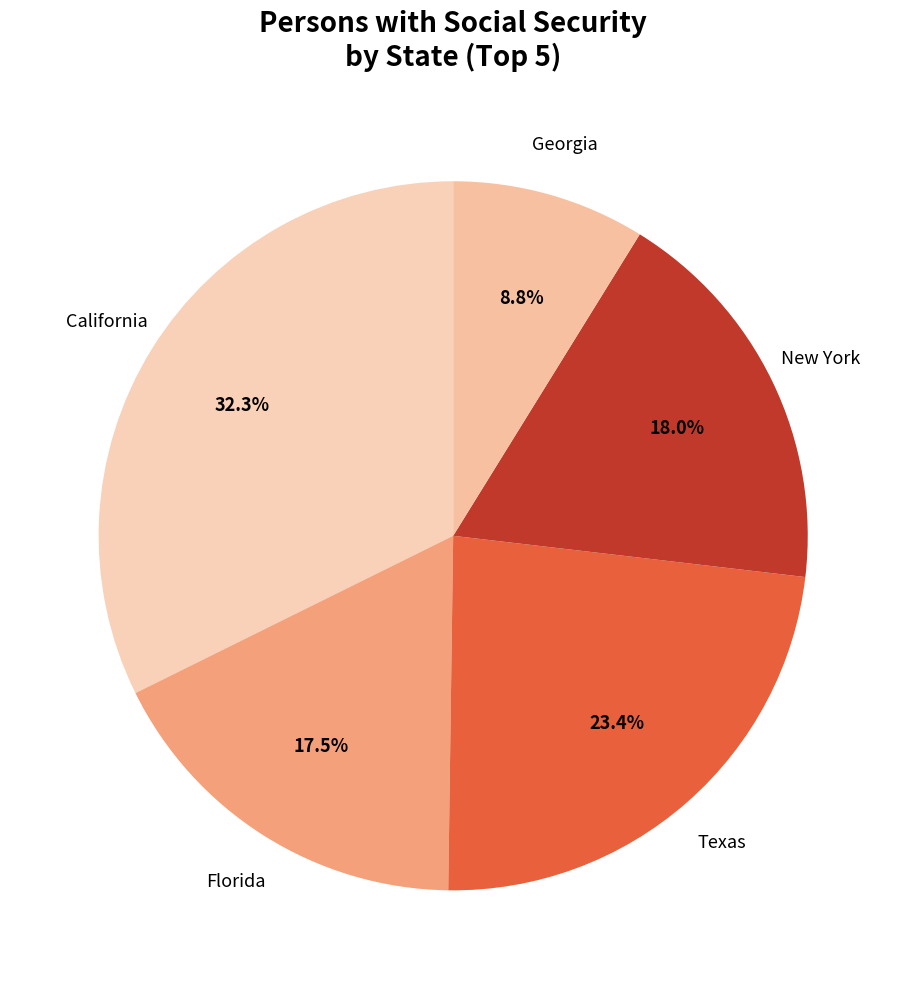

Which has a higher value, Florida or Georgia?

Florida